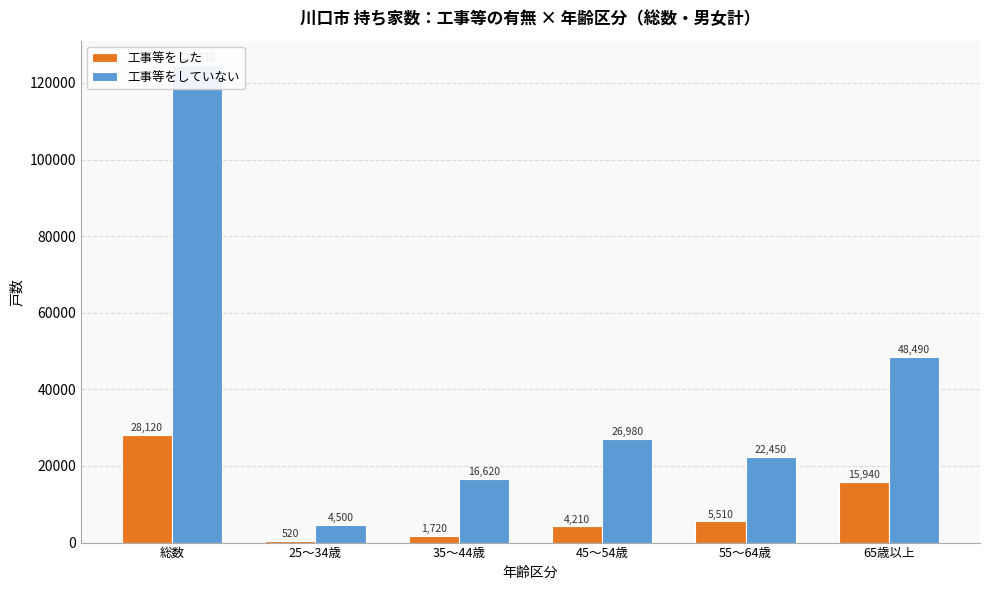

Is the value of 工事等をした at 総数 greater than the value of 工事等をしていない at 65歳以上?

No